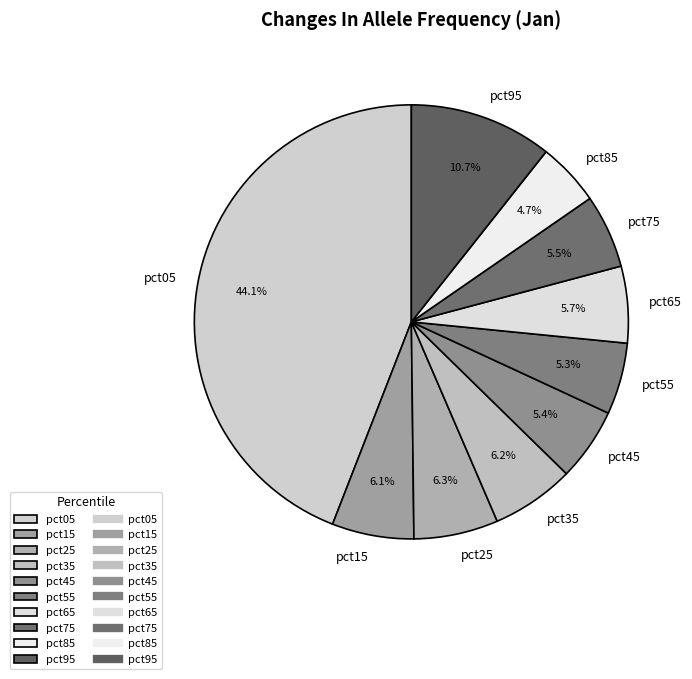

Between pct85 and pct05, which is larger?

pct05